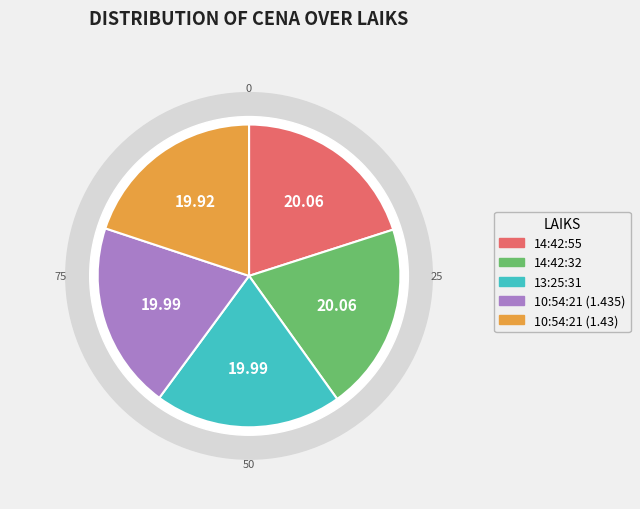

What percentage do 14:42:32 and 13:25:31 together represent?

40.0%